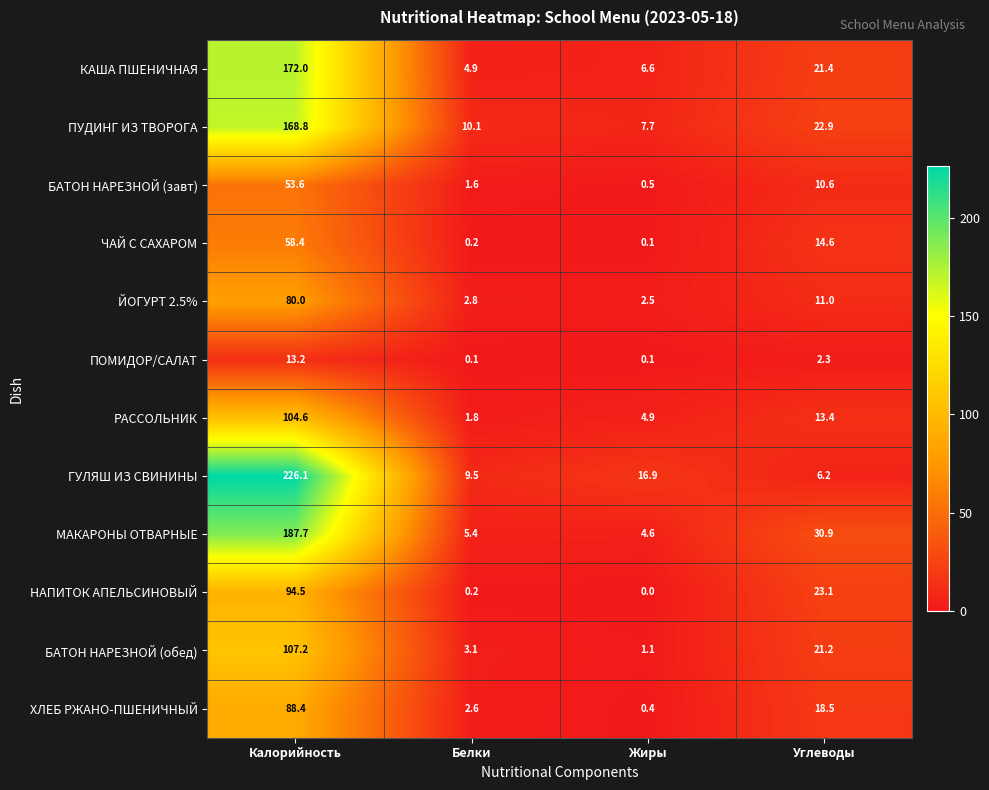

Rank the series by their maximum value, from lowest to highest.

ПОМИДОР/САЛАТ, БАТОН НАРЕЗНОЙ (завт), ЧАЙ С САХАРОМ, ЙОГУРТ 2.5%, ХЛЕБ РЖАНО-ПШЕНИЧНЫЙ, НАПИТОК АПЕЛЬСИНОВЫЙ, РАССОЛЬНИК, БАТОН НАРЕЗНОЙ (обед), ПУДИНГ ИЗ ТВОРОГА, КАША ПШЕНИЧНАЯ, МАКАРОНЫ ОТВАРНЫЕ, ГУЛЯШ ИЗ СВИНИНЫ